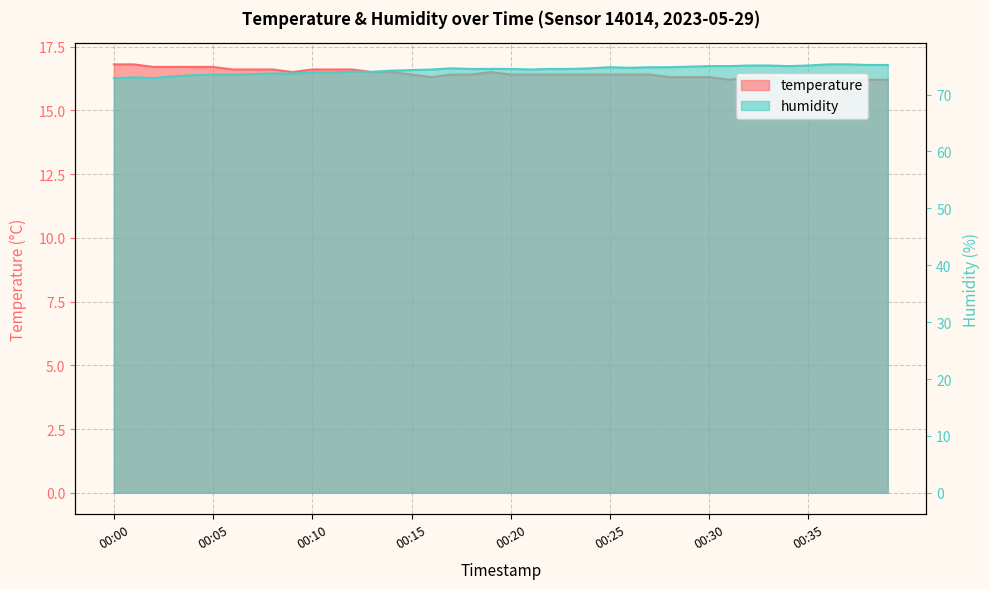

Rank the series at 00:21 from lowest to highest value.

temperature, humidity